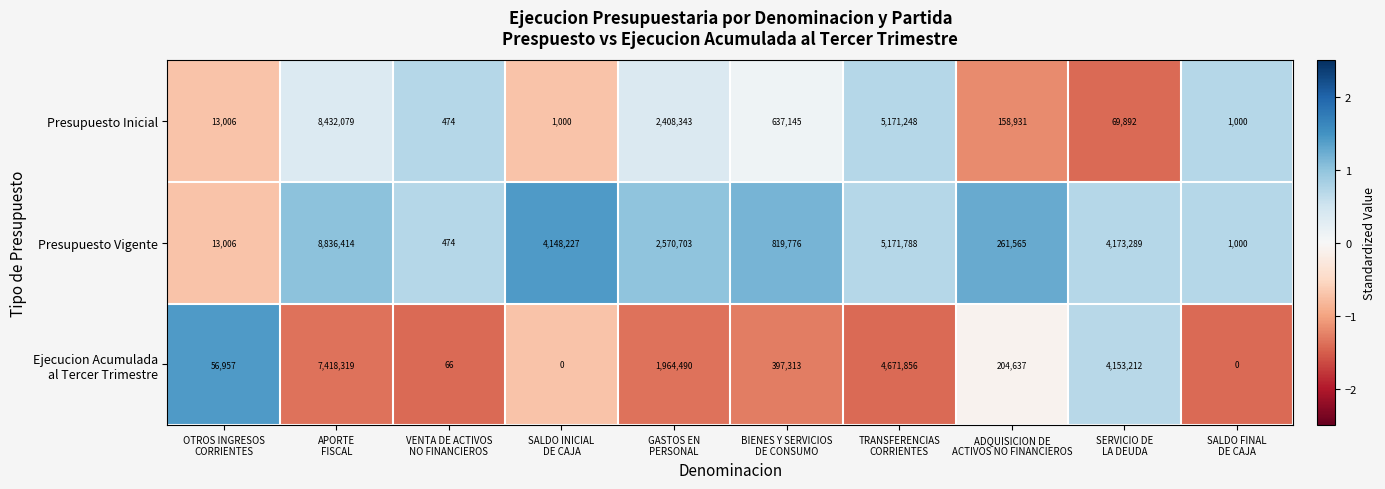

Which series has the largest range (max minus min)?

Presupuesto Vigente